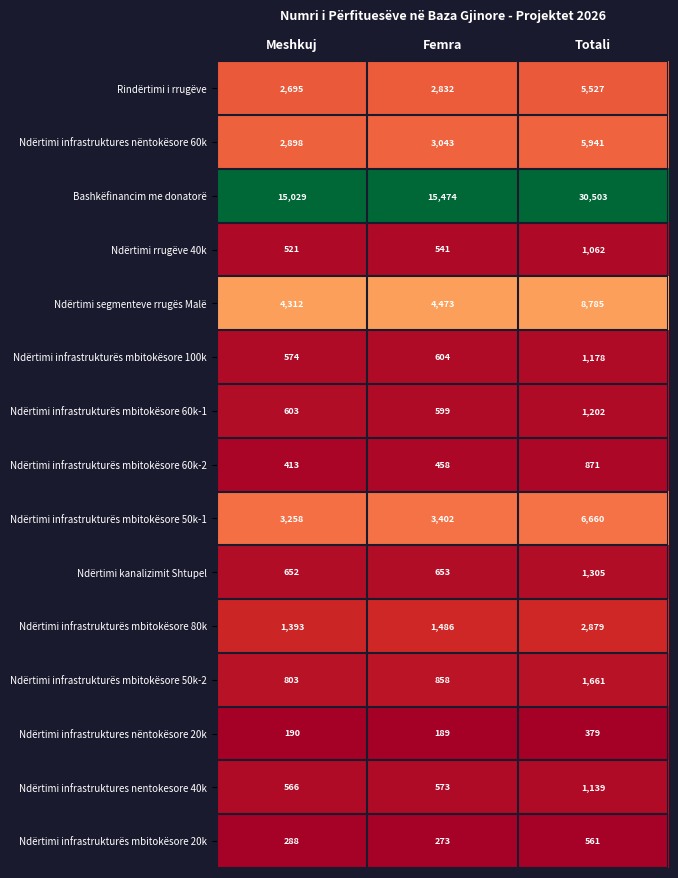

True or false: Ndërtimi rrugëve 40k has a value of 758 at Femra.

False